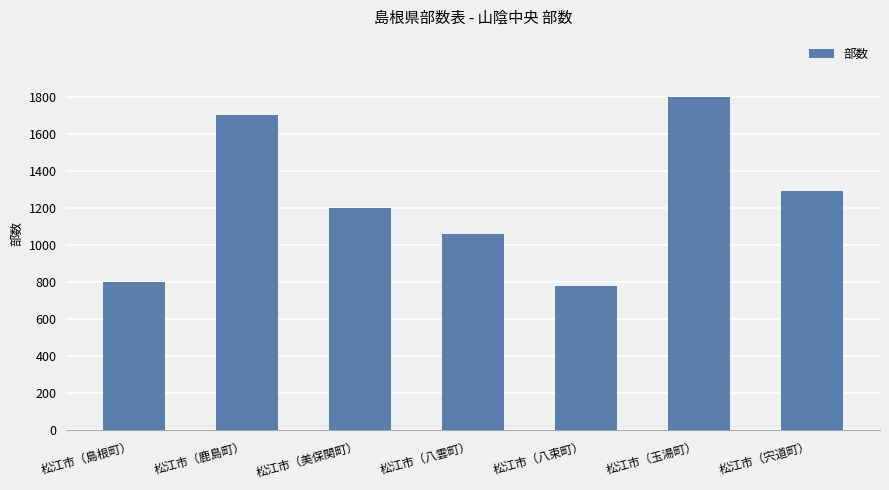

True or false: the data shows 780 at 松江市（八束町）.

True